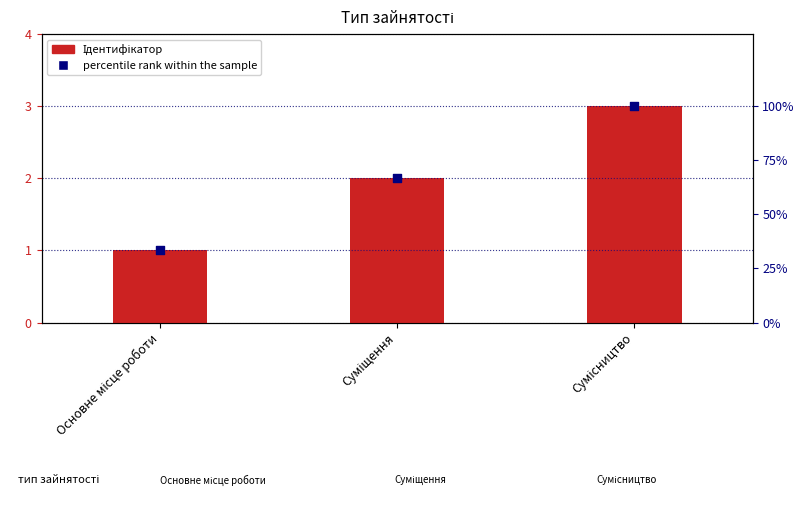

At how many categories does at least one series exceed 25?

3